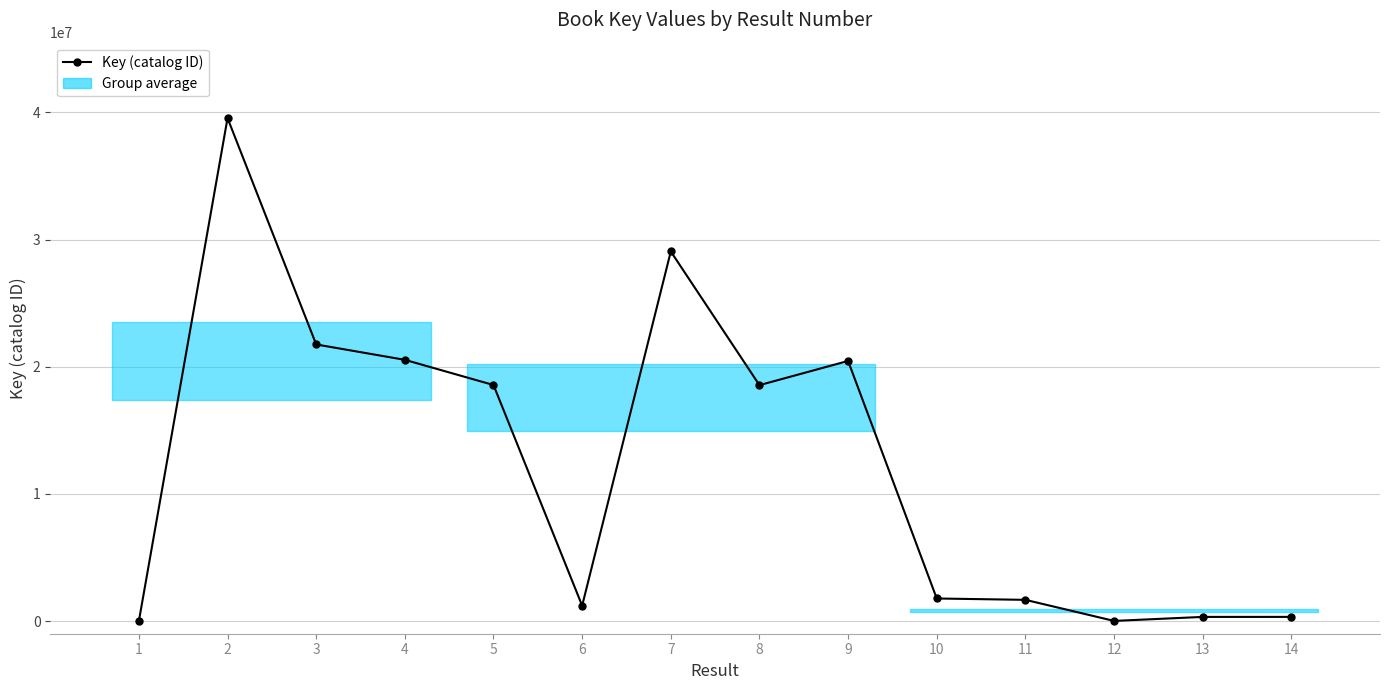

What is the greatest value displayed?

39549724